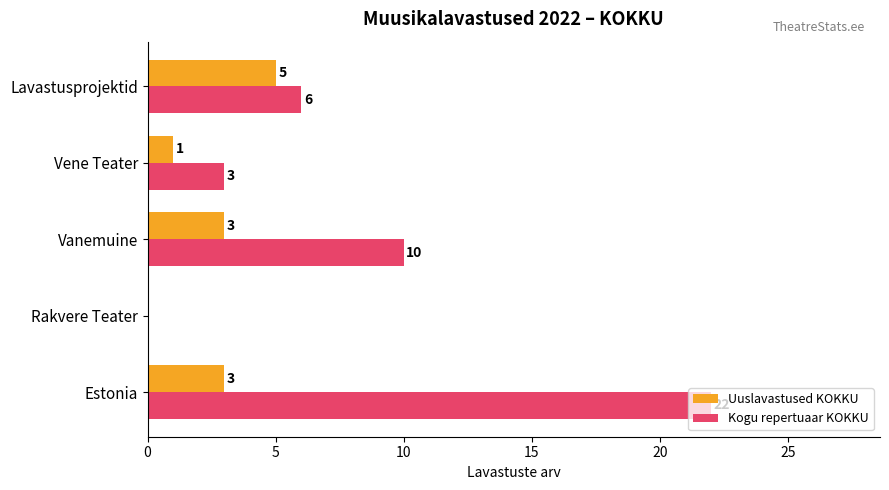

Is it true that Kogu repertuaar KOKKU equals 4 at Vene Teater?

False